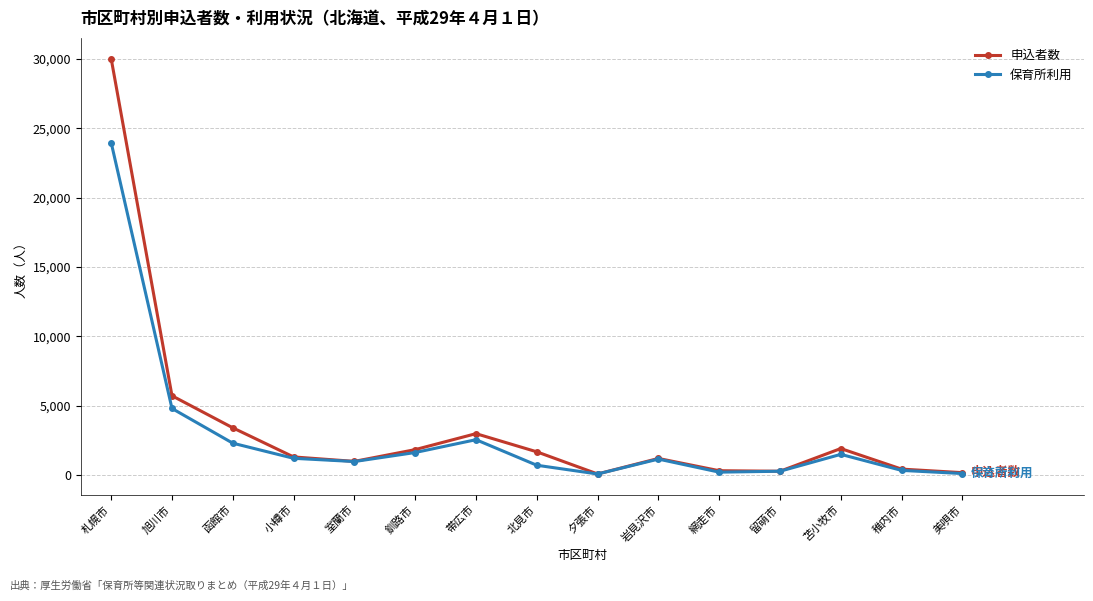

Between 釧路市 and 岩見沢市, which series saw the biggest shift?

申込者数